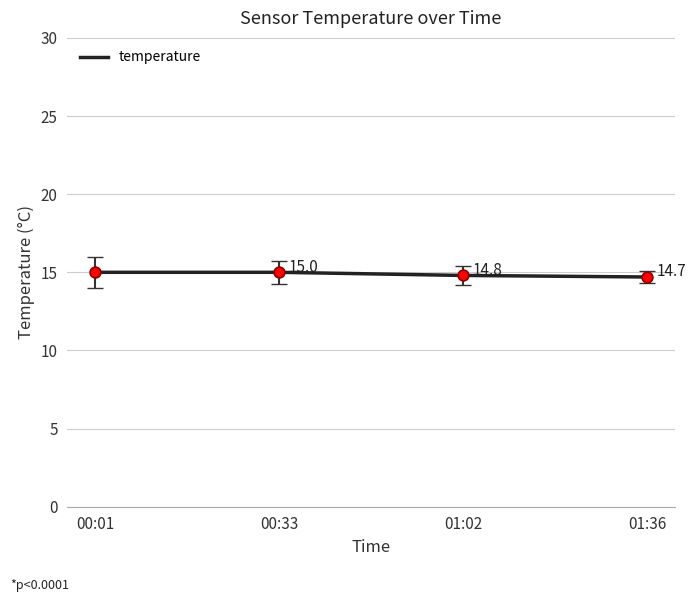

Which has a higher value, 01:02 or 00:01?

00:01